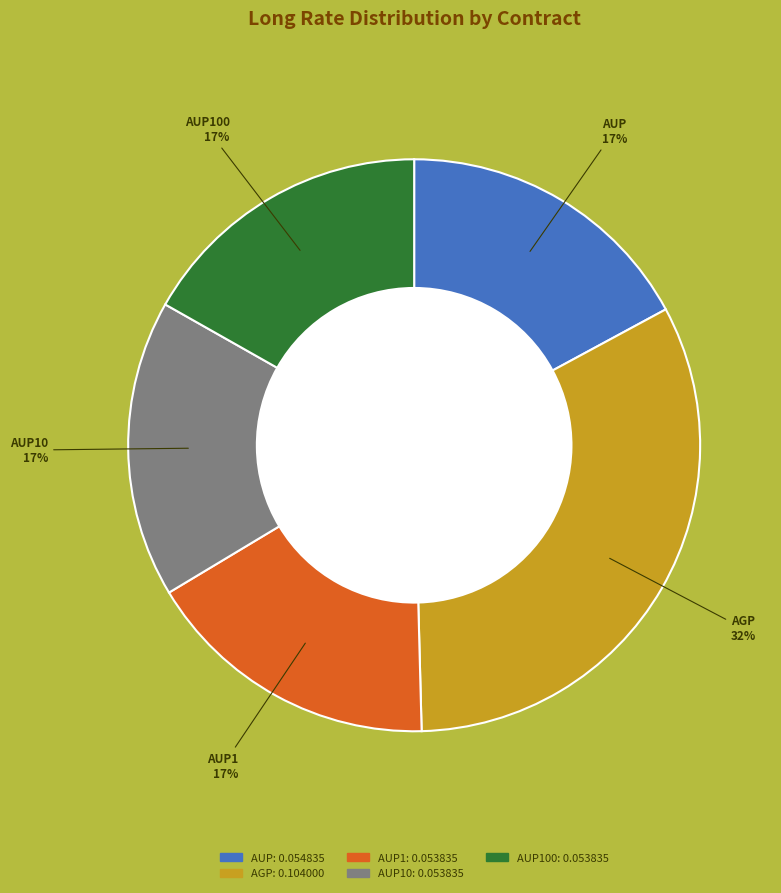

Which has a higher value, AUP1 or AGP?

AGP